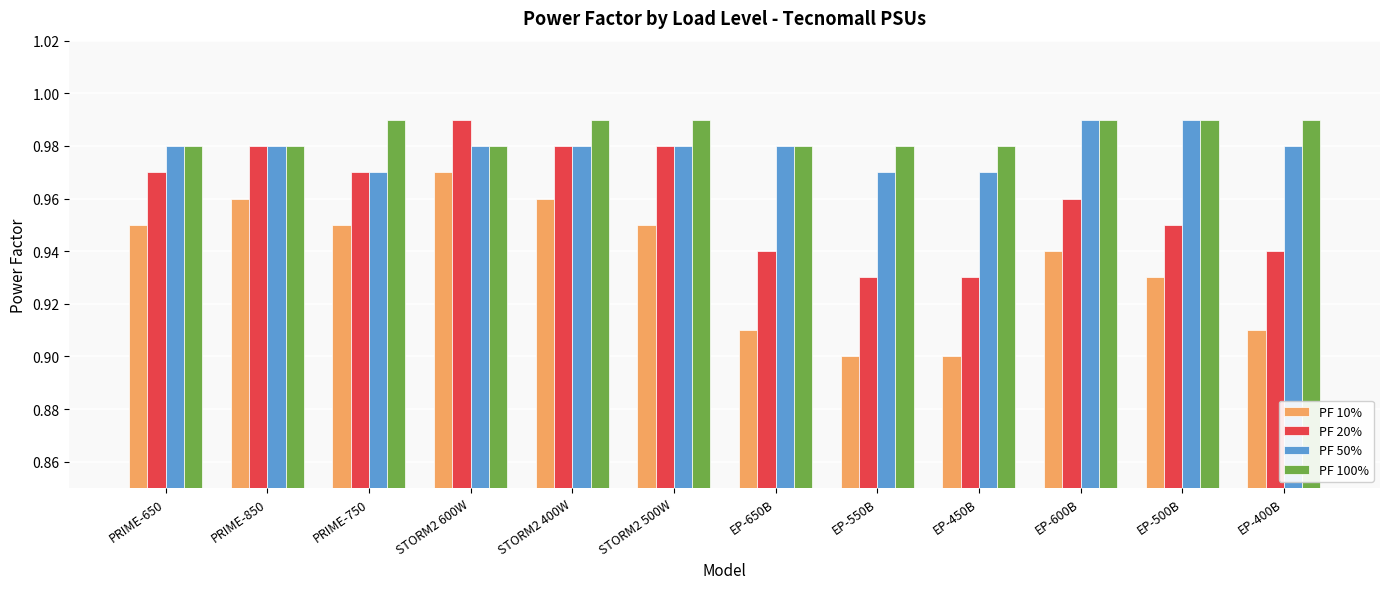

Count the number of categories in the chart.

12